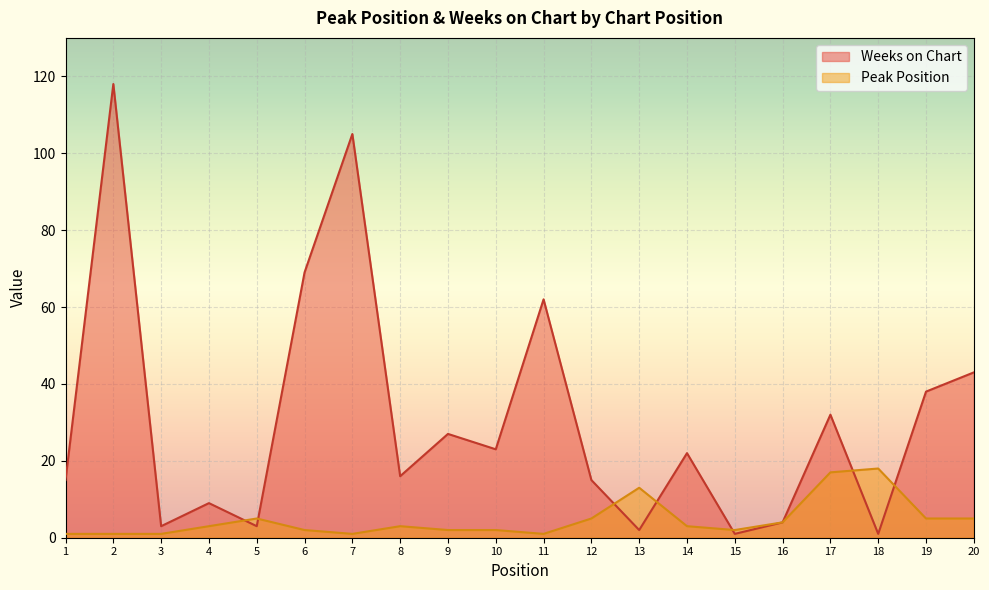

At which category is the sum across all series the highest?

2